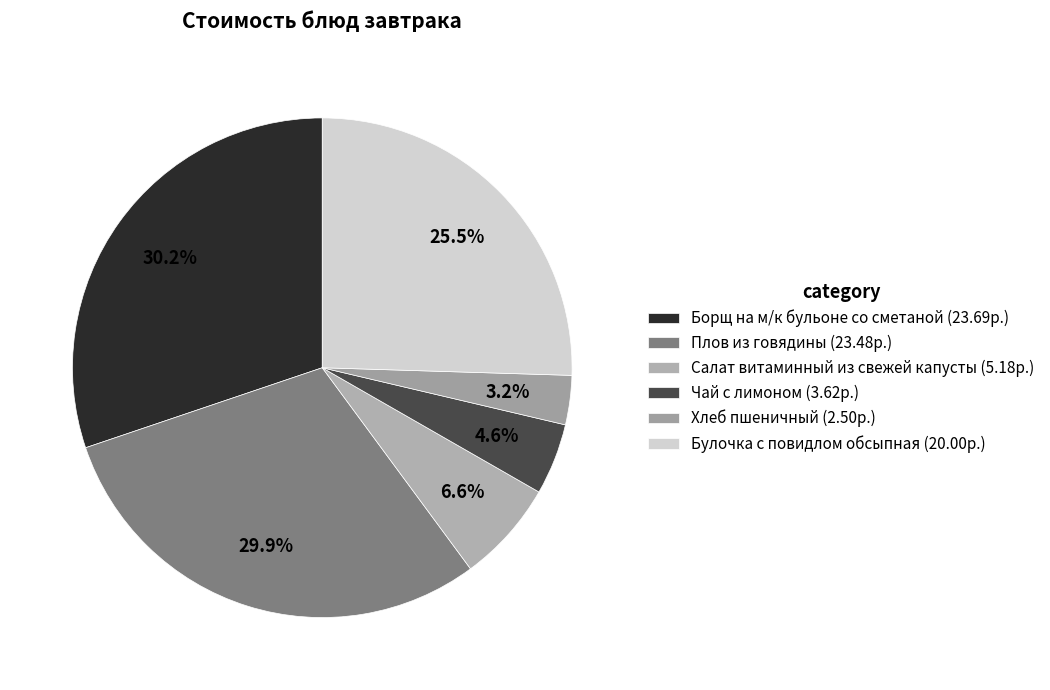

Approximately how many times larger is the value at Хлеб пшеничный compared to Салат витаминный из свежей капусты?

0.5